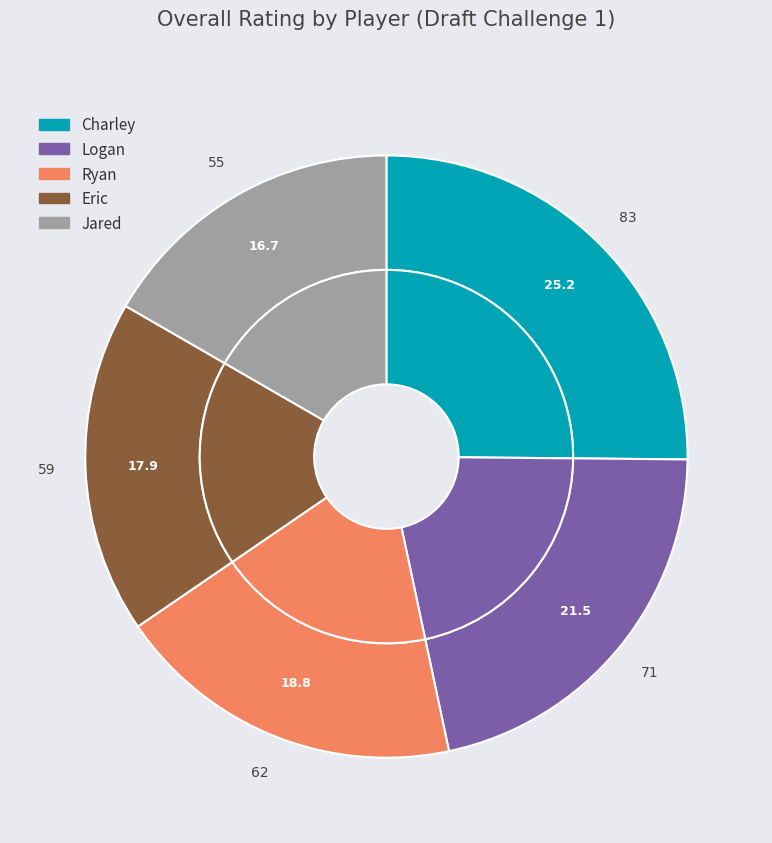

Is there a majority slice in this chart?

No